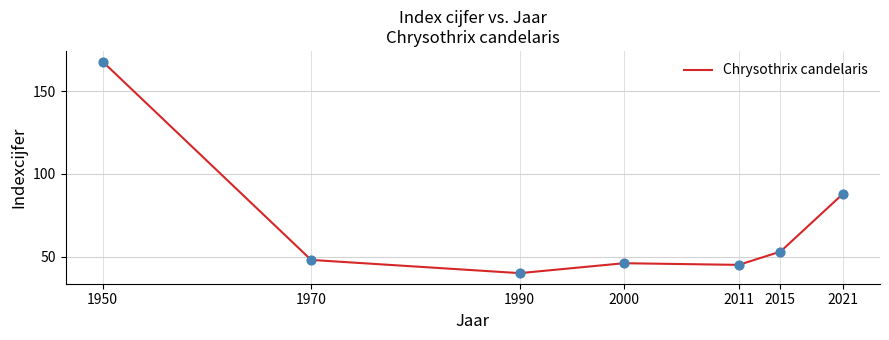

What is the change in value from 1990 to 2011?

+5